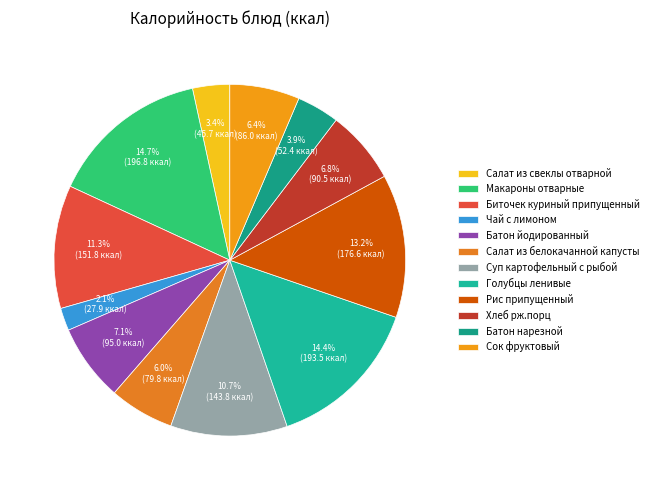

Rank the categories by value from highest to lowest.

Макароны отварные, Голубцы ленивые, Рис припущенный, Биточек куриный припущенный, Суп картофельный с рыбой, Батон йодированный, Хлеб рж.порц, Сок фруктовый, Салат из белокачанной капусты, Батон нарезной, Салат из свеклы отварной, Чай с лимоном